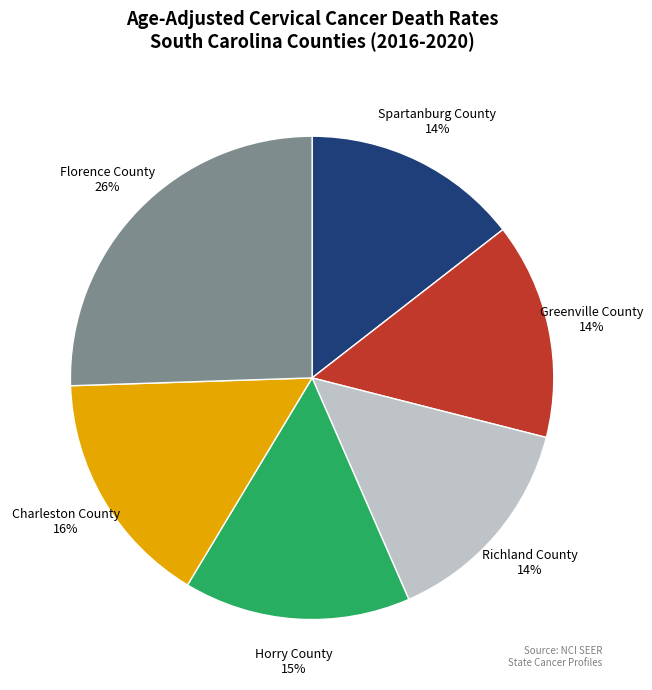

Which category has the biggest portion of the pie?

Florence County